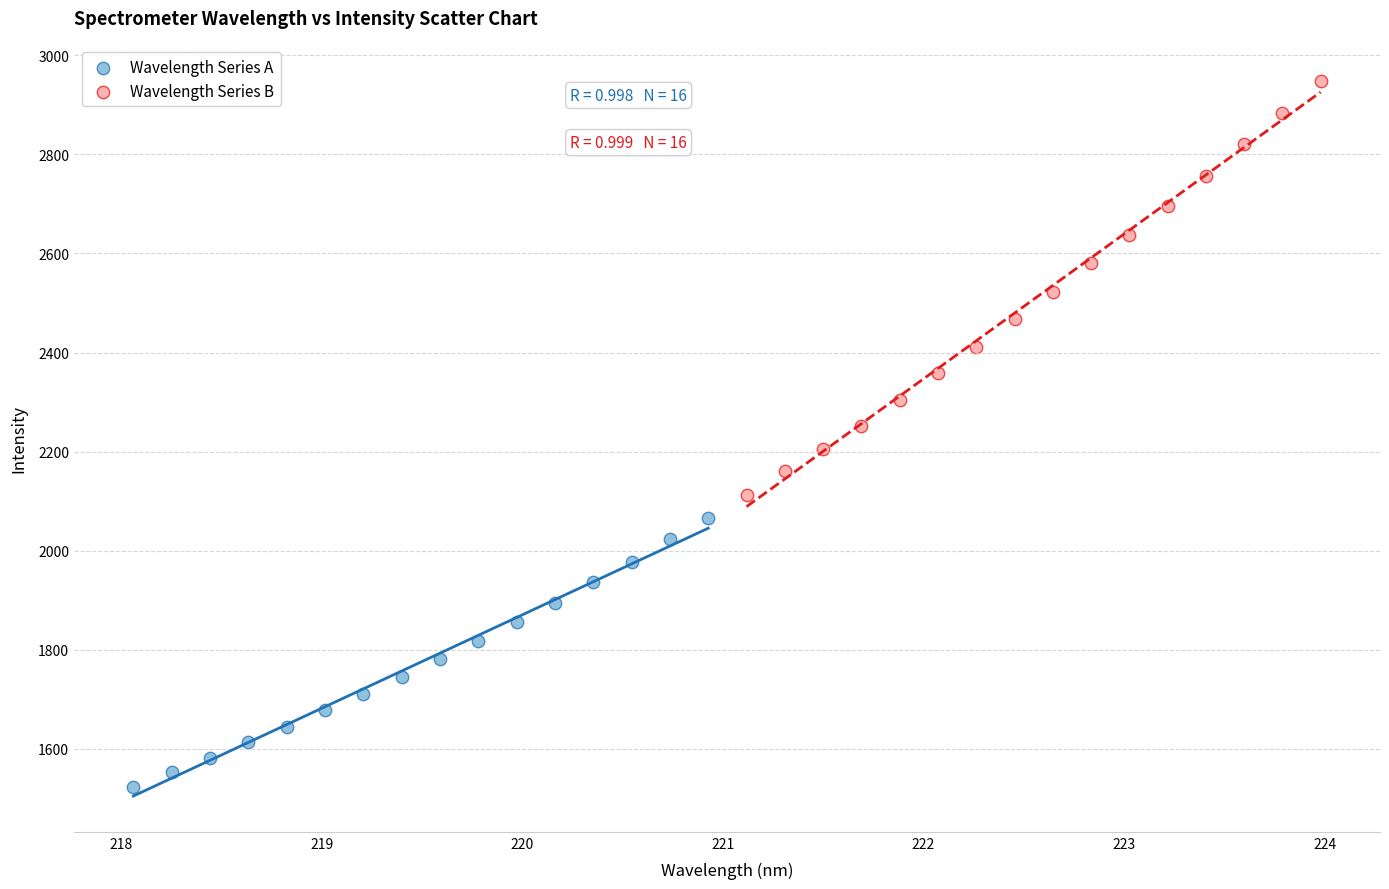

Which series contains the lowest Y value?

Wavelength Series A